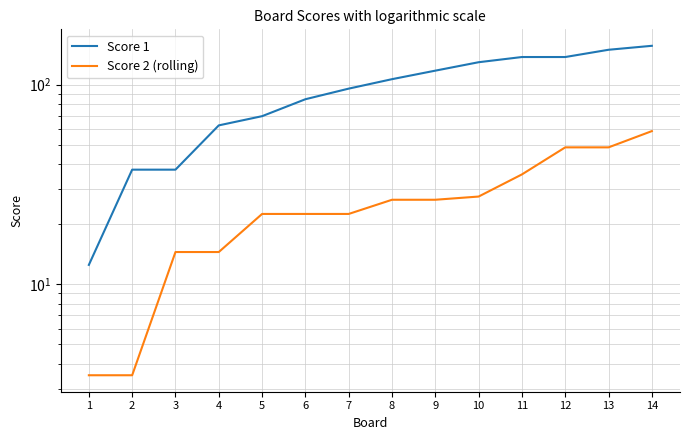

What is the value of the Score 1 point at the 7th from the left?

95.5